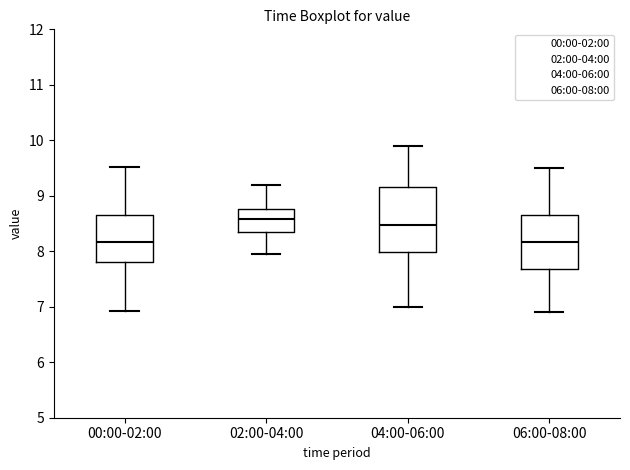

Which box is the tallest, from its lower edge to its upper edge?

04:00-06:00